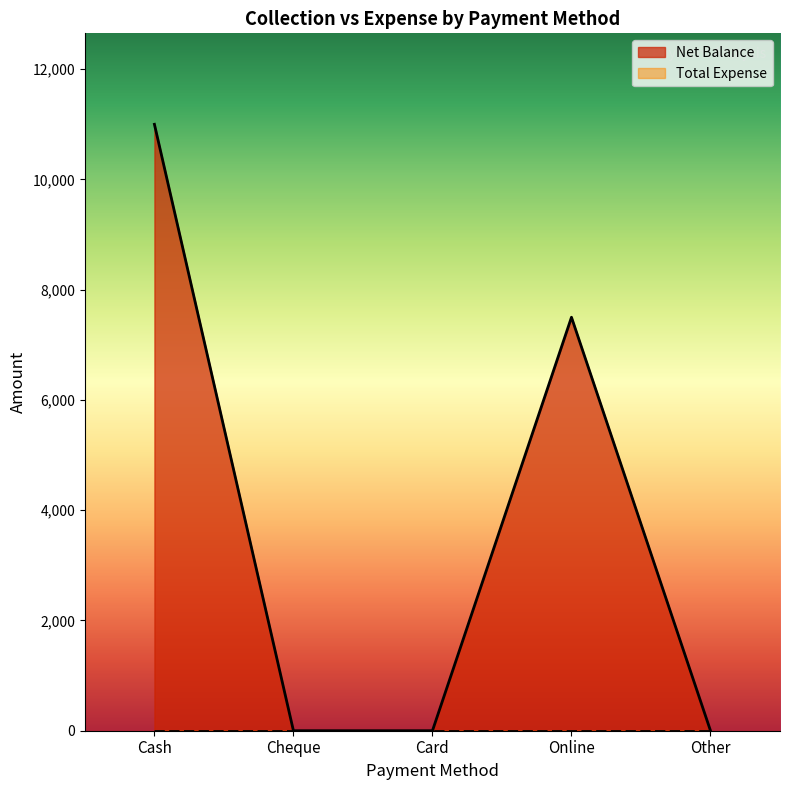

Which category has the lowest value across all series?

Cheque